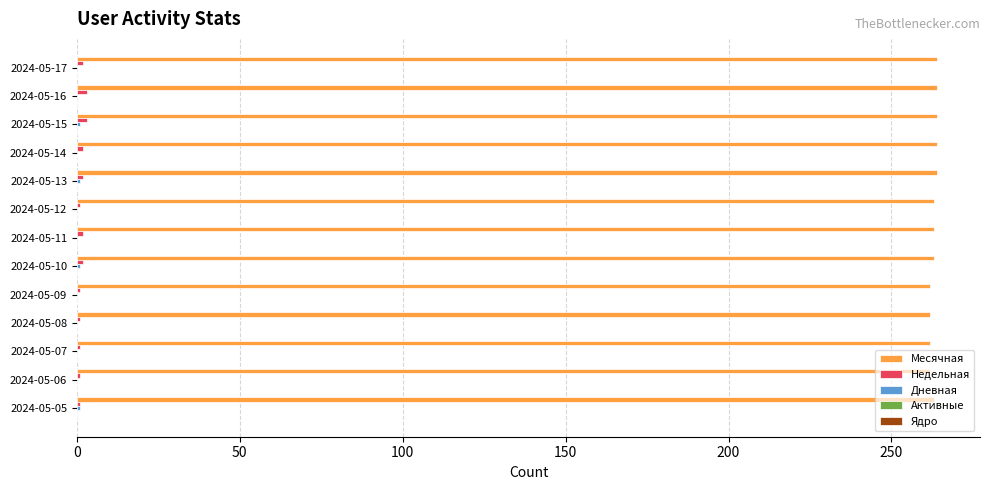

Which series has the largest total across all categories?

Месячная